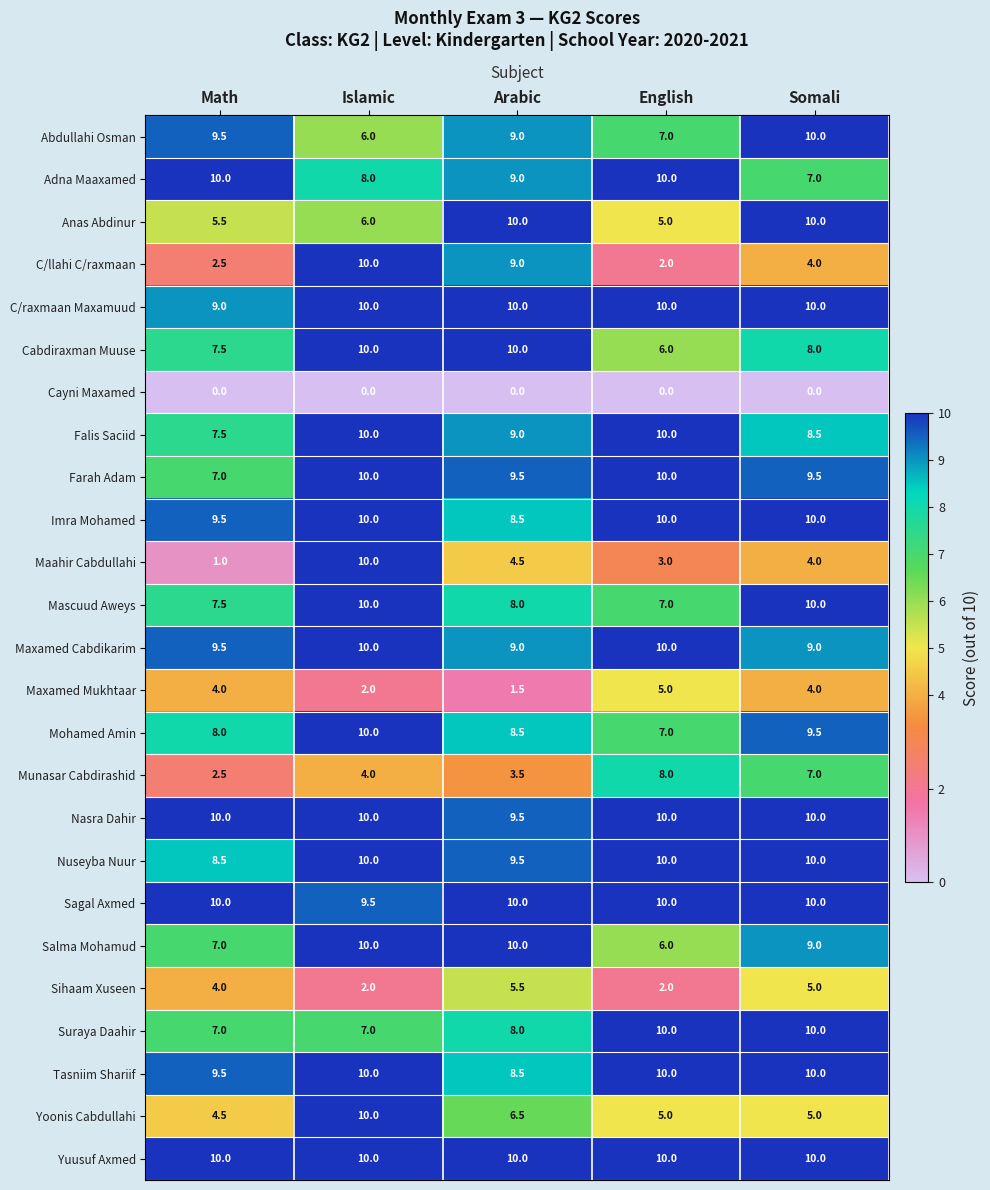

Which series has the largest range (max minus min)?

Maahir Cabdullahi